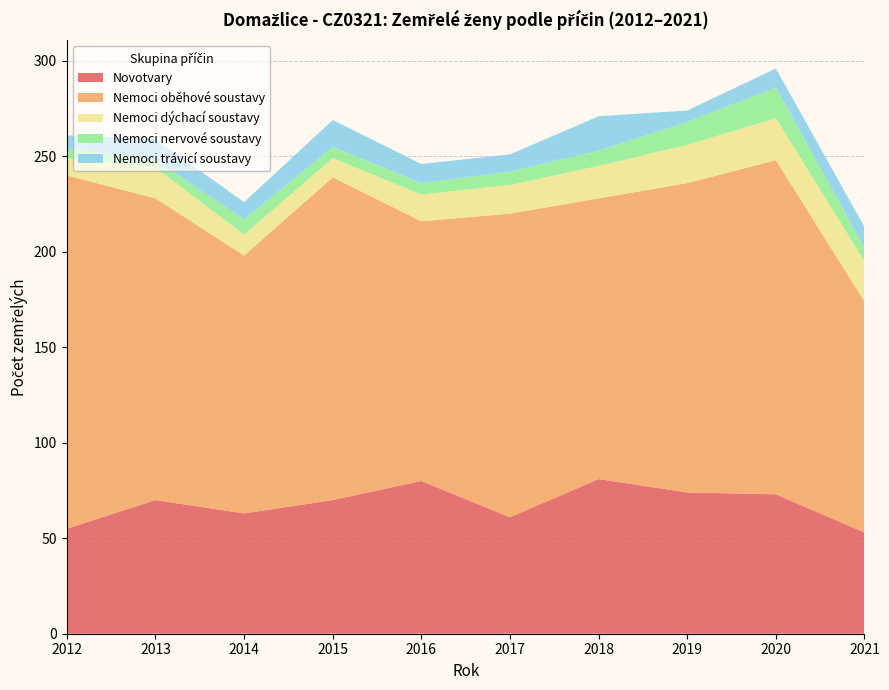

Reading left to right, what are all the values shown in this chart?

Novotvary: 55	70	63	70	80	61	81	74	73	53
Nemoci oběhové soustavy: 185	158	135	169	136	159	147	162	175	121
Nemoci dýchací soustavy: 9	16	11	10	14	15	17	20	22	21
Nemoci nervové soustavy: 5	4	8	6	6	7	8	12	16	7
Nemoci trávicí soustavy: 7	11	9	14	10	9	18	6	10	11